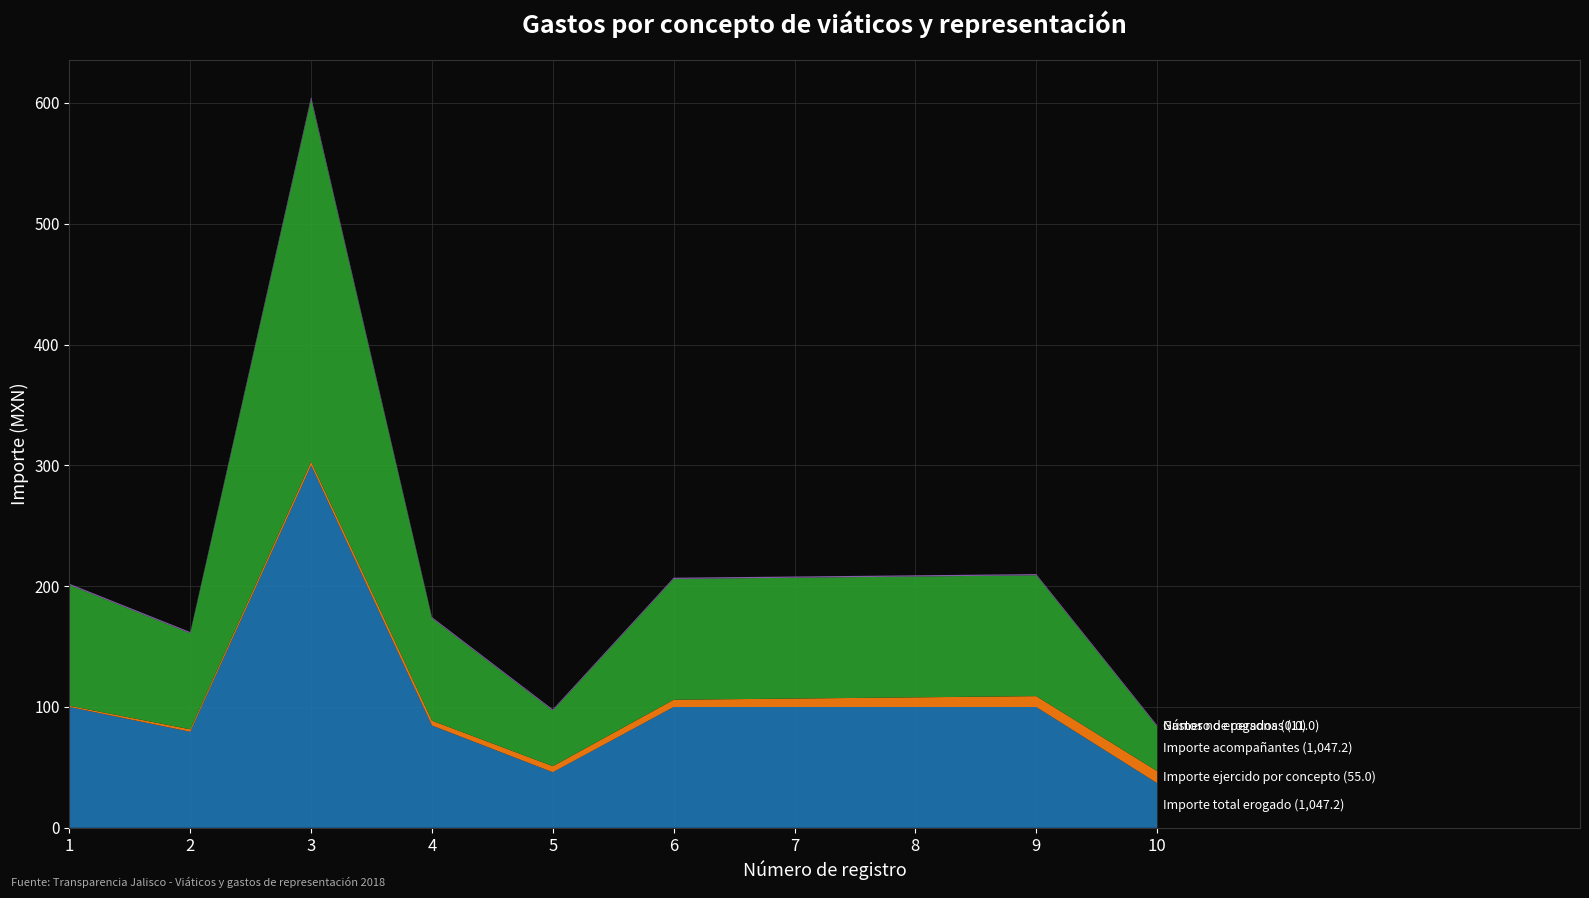

Reading right to left, what are all the values shown in this chart?

Importe total erogado: 10=37.0	9=100.0	8=100.0	7=100.0	6=100.0	5=46.0	4=84.7	3=300.0	2=79.5	1=100.0
Importe ejercido por concepto: 10=10.0	9=9.0	8=8.0	7=7.0	6=6.0	5=5.0	4=4.0	3=3.0	2=2.0	1=1.0
Importe acompañantes: 10=37.0	9=100.0	8=100.0	7=100.0	6=100.0	5=46.0	4=84.7	3=300.0	2=79.5	1=100.0
Gastos no erogados: 10=0.0	9=0.0	8=0.0	7=0.0	6=0.0	5=0.0	4=0.0	3=0.0	2=0.0	1=0.0
Número de personas: 10=1.0	9=1.0	8=1.0	7=1.0	6=1.0	5=1.0	4=1.0	3=2.0	2=1.0	1=1.0